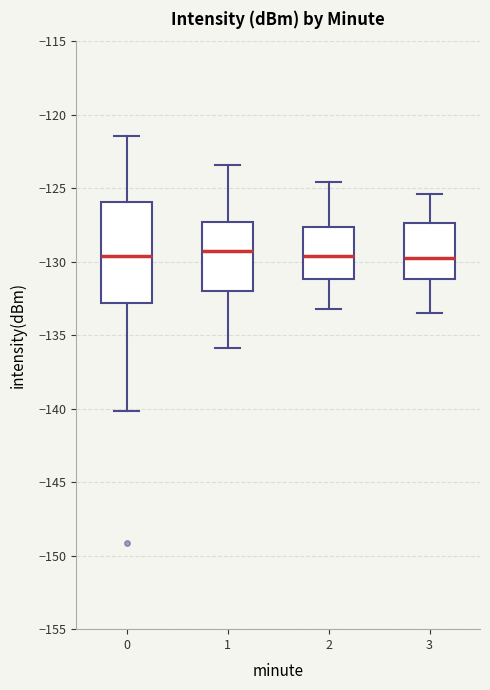

Reading left to right, transcribe this box plot: for each box, give where its median line is, the range the box spans, and where its two whiskers end, as read against the y-axis. The values are not printed on the chart, so give them approximately, as read against the axis.

0: median -129.5, box -133.0 to -126.0, whiskers -140.0 to -121.5
1: median -129.5, box -132.0 to -127.5, whiskers -136.0 to -123.5
2: median -129.5, box -131.0 to -127.5, whiskers -133.0 to -124.5
3: median -129.5, box -131.0 to -127.5, whiskers -133.5 to -125.5